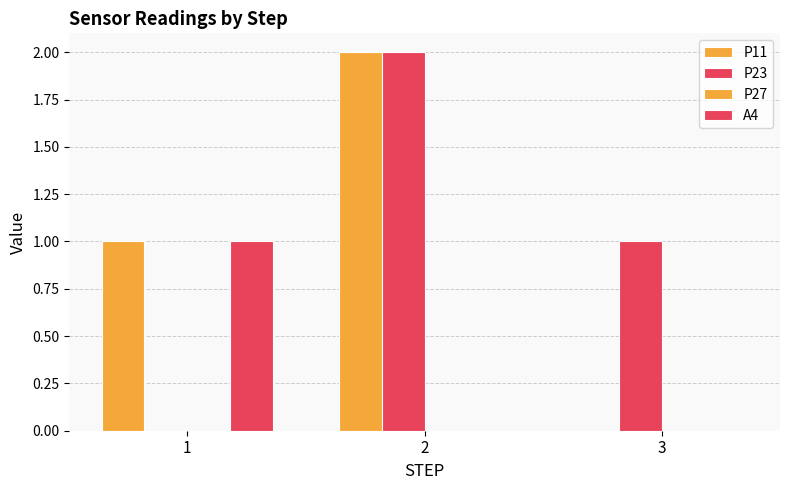

Which series changed the most between 1 and 2?

P23